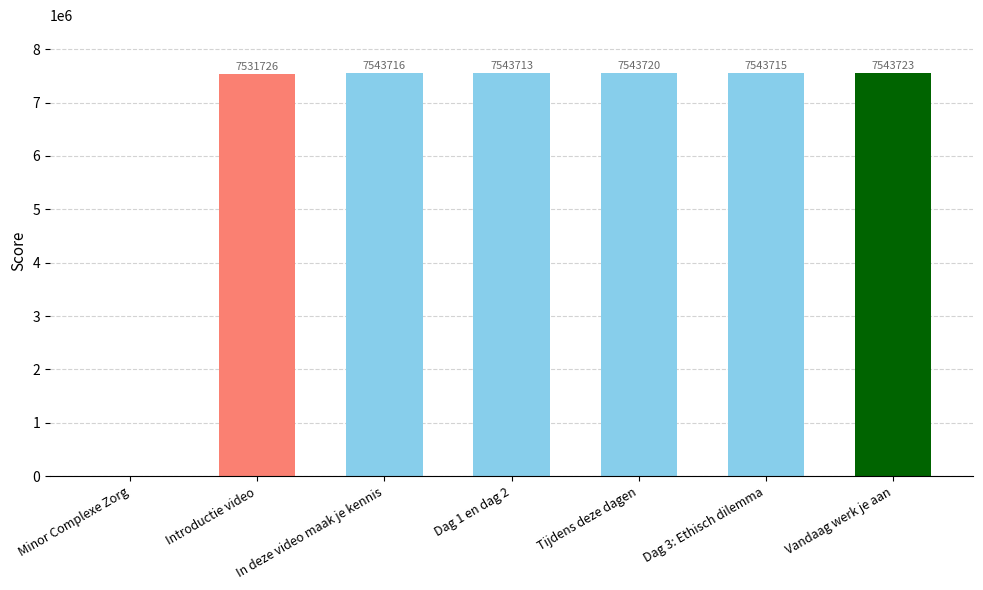

True or false: the data shows 12557593 at Tijdens deze dagen.

False